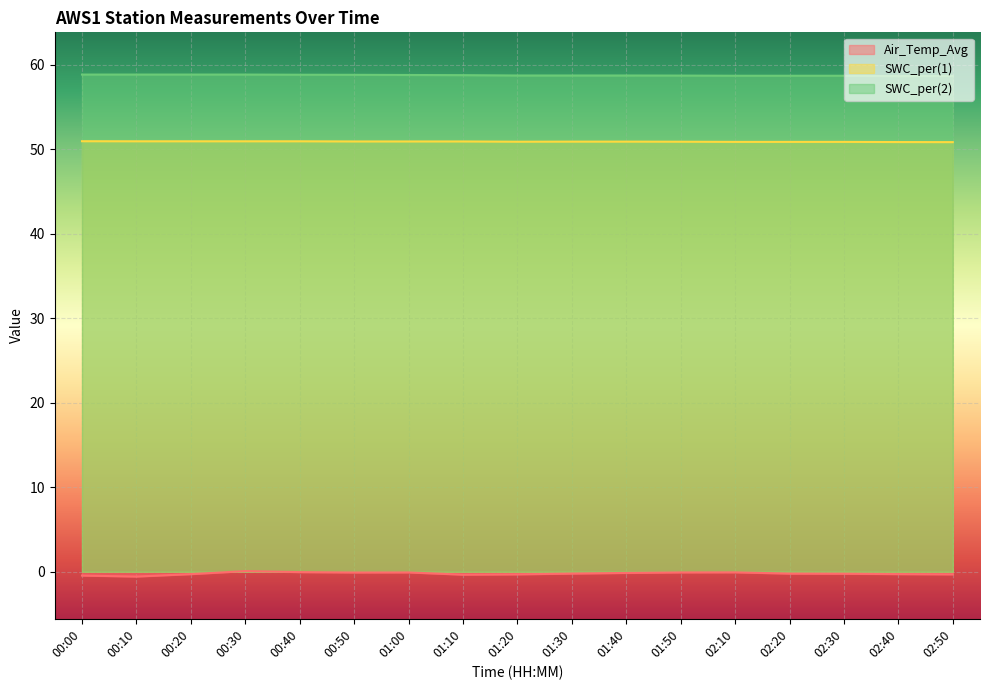

The value of SWC_per(1) at 00:10 is 51.0. True or false?

True